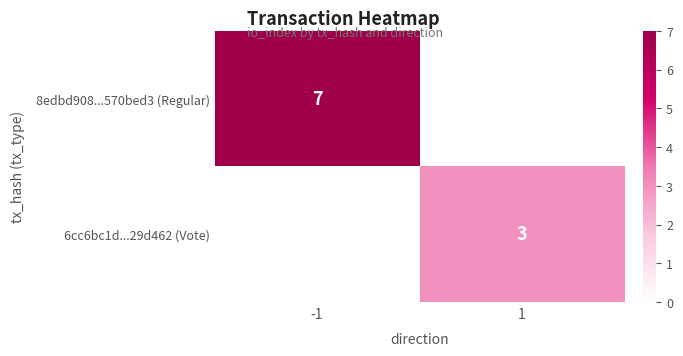

Is it true that 6cc6bc1d...29d462 (Vote) equals 3 at 1?

True